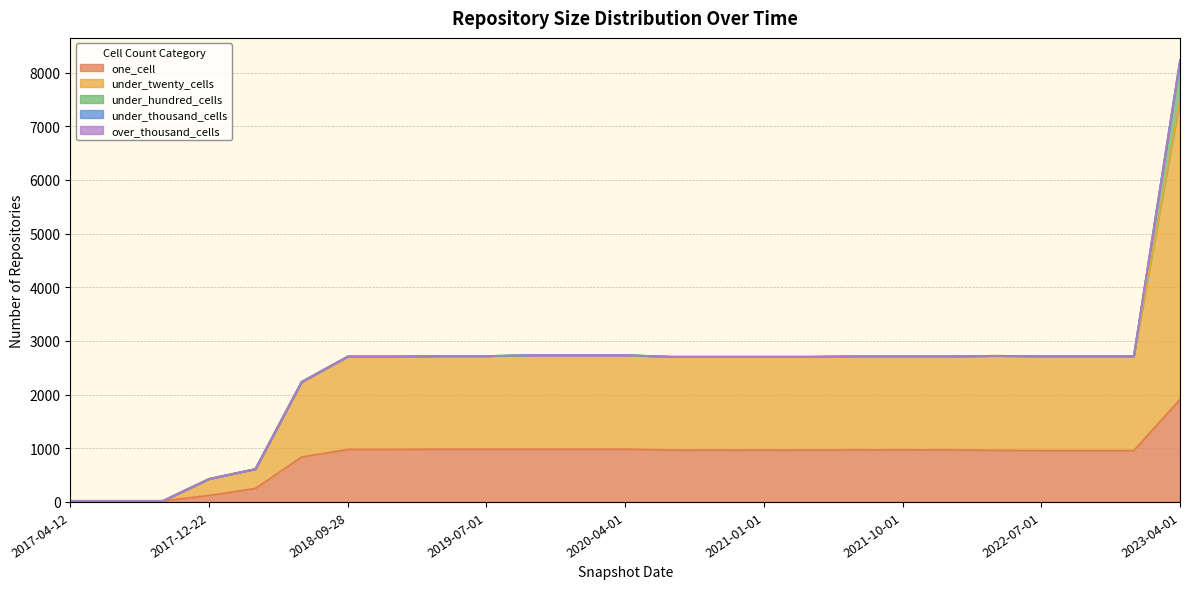

What are all the series names shown in the legend?

one_cell, under_twenty_cells, under_hundred_cells, under_thousand_cells, over_thousand_cells